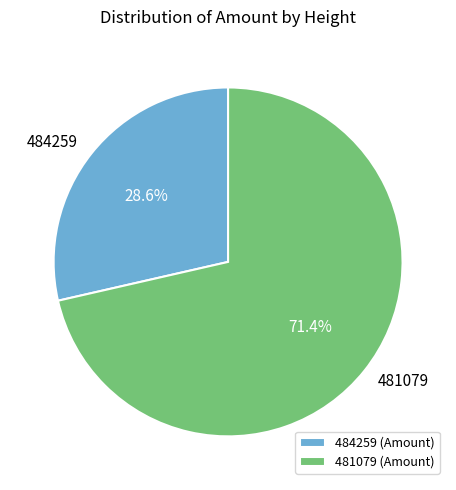

Which slice is the smallest?

484259